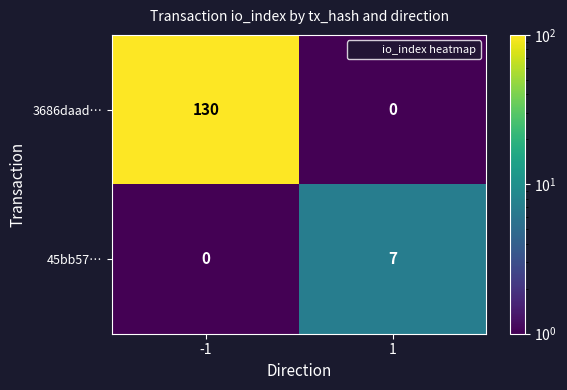

At which category is the sum across all series the highest?

-1